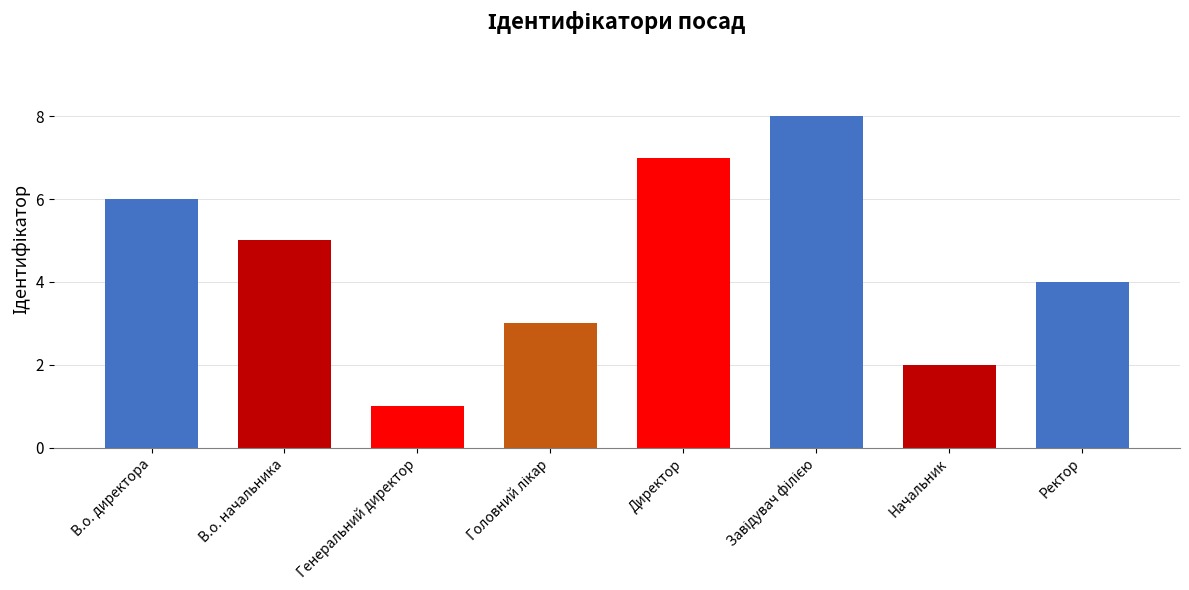

Is it true that the value at Начальник is 2?

True